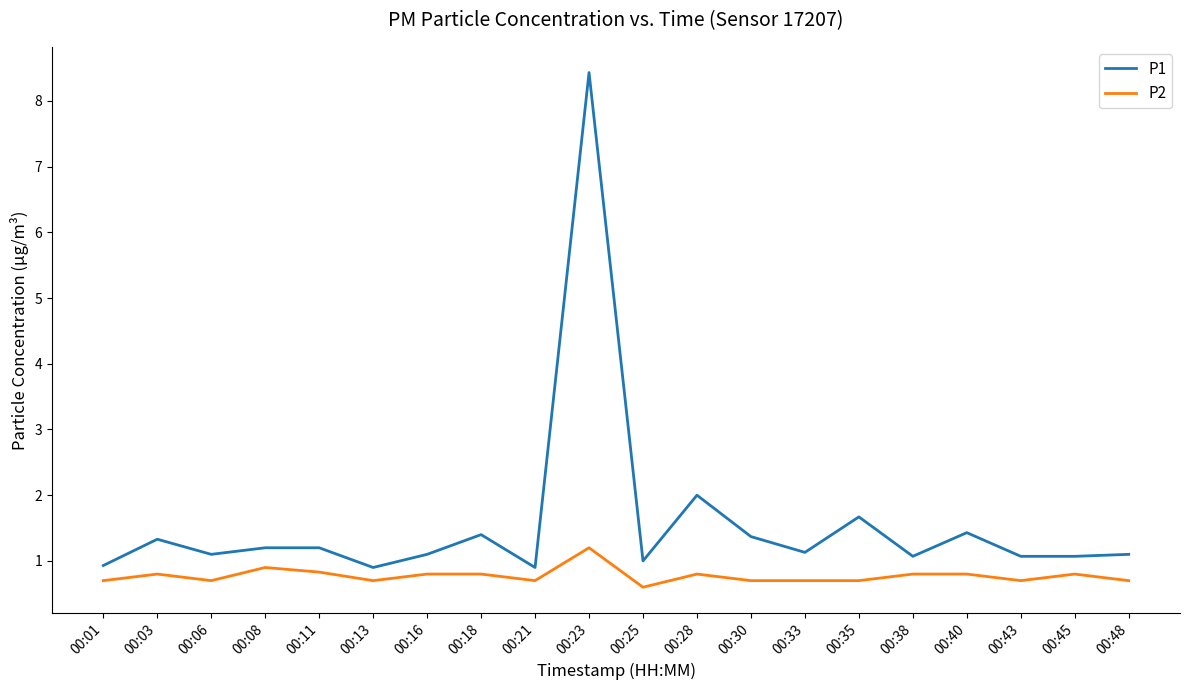

At which category is the sum across all series the highest?

00:23